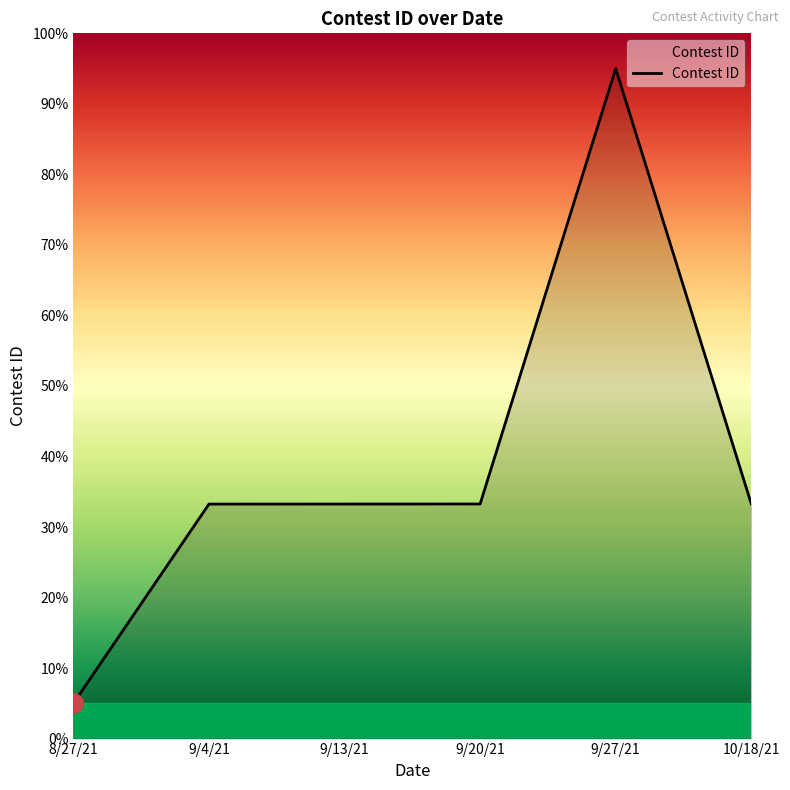

What is the approximate value at 8/27/21?

5.0